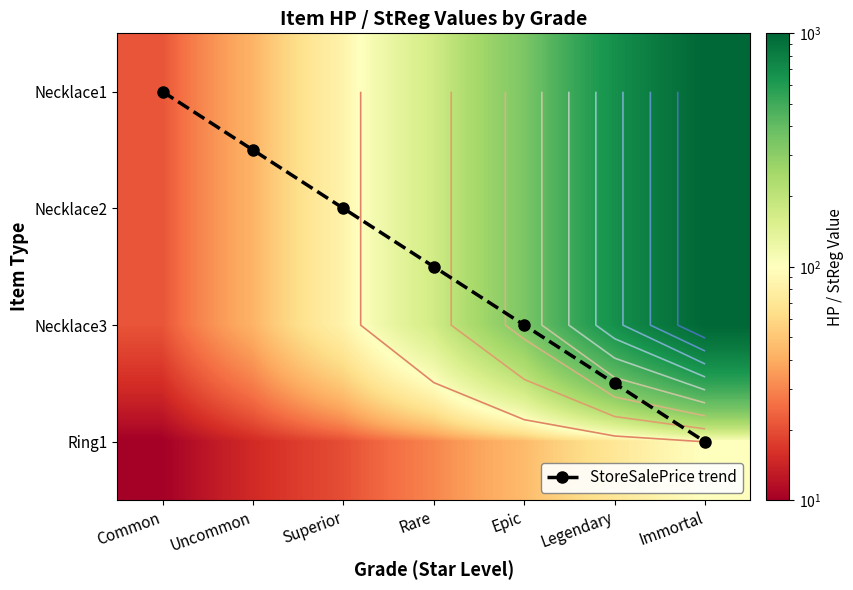

What is the minimum value for Necklace2?

21.0